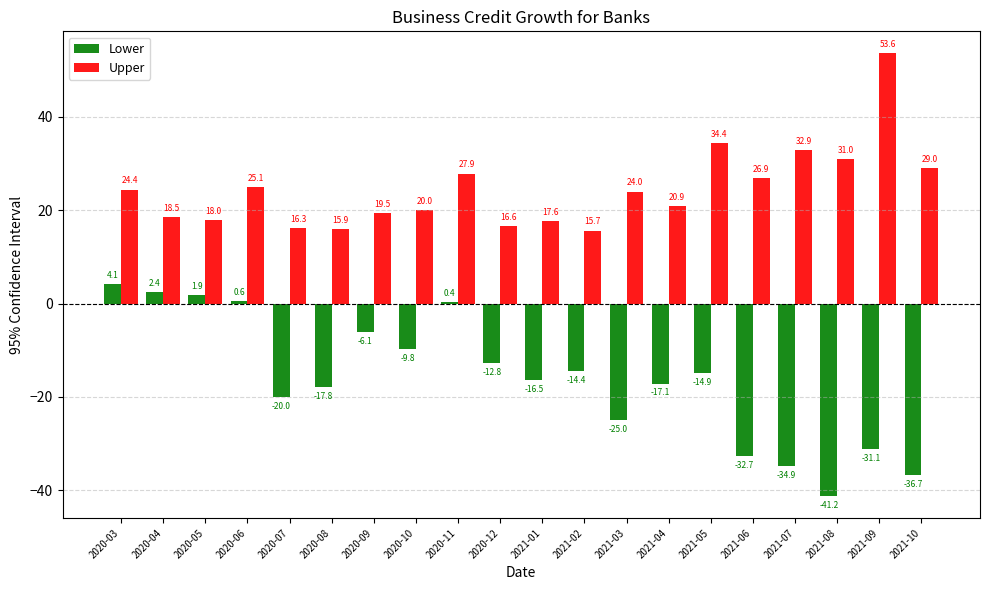

How many groups of bars are there?

20